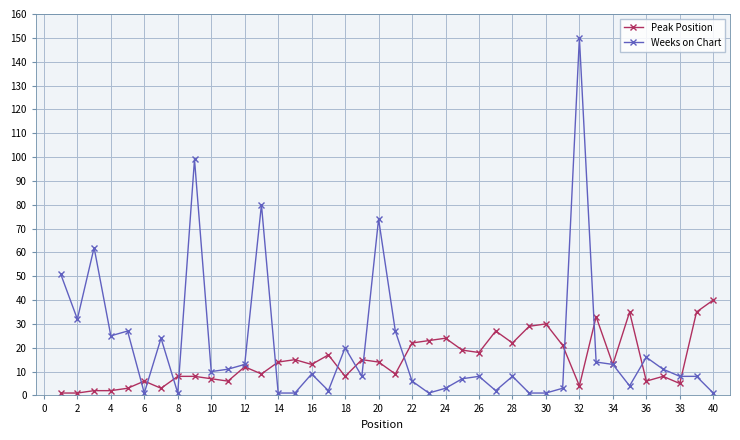

List the series in order of their overall mean, lowest first.

Peak Position, Weeks on Chart